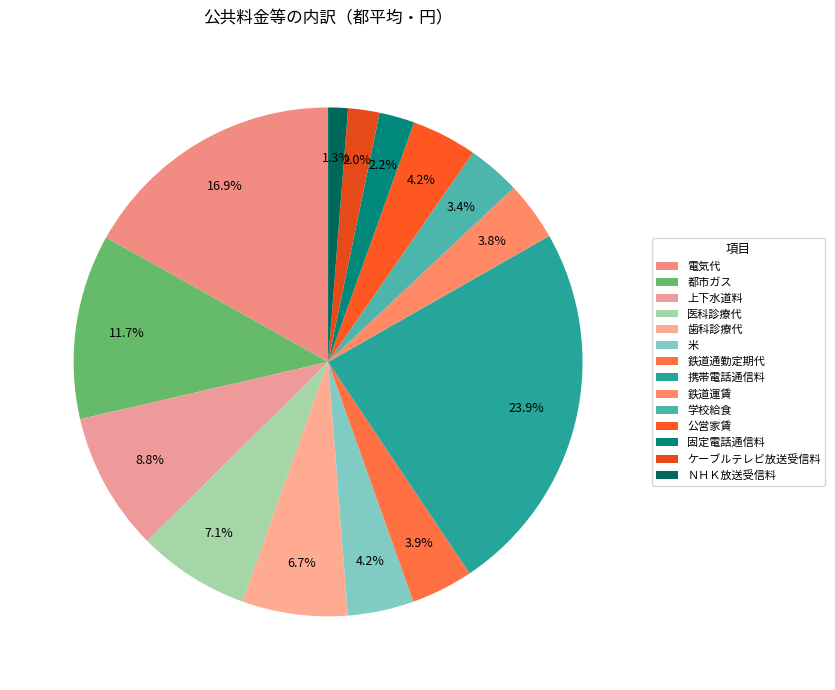

What is the change in value from 電気代 to 鉄道通勤定期代?

-5949